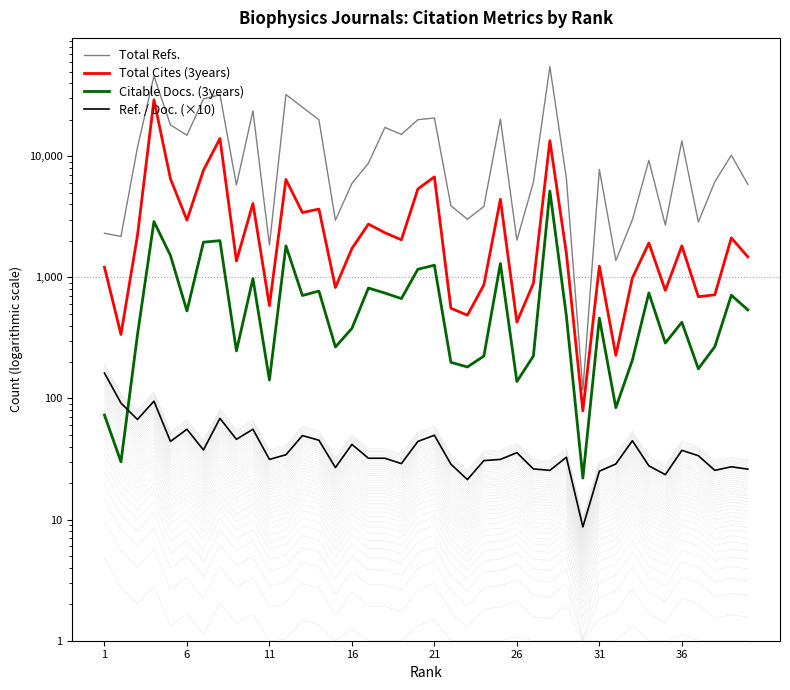

Reading left to right, list all the values displayed in this chart.

Total Refs.: 2310.0	2180.0	11826.0	45984.0	18141.0	14912.0	29689.0	32245.0	5789.0	23727.0	1851.0	32333.0	25421.0	20010.0	2959.0	5960.0	8754.0	17298.0	15142.0	20031.0	20697.0	3906.0	3017.0	3851.0	20288.0	2030.0	6089.0	54976.0	6585.0	117.0	7787.0	1377.0	2984.0	9238.0	2700.0	13421.0	2861.0	6157.0	10201.0	5859.0
Total Cites (3years): 1213.0	338.0	2214.0	29247.0	6522.0	2968.0	7651.0	14008.0	1366.0	4075.0	584.0	6430.0	3428.0	3663.0	825.0	1730.0	2752.0	2336.0	2043.0	5368.0	6757.0	556.0	487.0	866.0	4411.0	427.0	892.0	13454.0	1584.0	79.0	1238.0	227.0	987.0	1920.0	780.0	1820.0	692.0	718.0	2118.0	1477.0
Citable Docs. (3years): 73.0	30.0	335.0	2887.0	1517.0	528.0	1951.0	2009.0	247.0	976.0	142.0	1822.0	708.0	771.0	266.0	379.0	816.0	742.0	668.0	1167.0	1259.0	199.0	182.0	224.0	1300.0	138.0	224.0	5157.0	481.0	22.0	461.0	84.0	207.0	744.0	287.0	426.0	176.0	268.0	712.0	539.0
Ref. / Doc. (×10): 162.1	91.7	67.1	95.0	44.2	55.7	37.6	68.5	46.0	55.7	31.4	34.3	49.4	45.2	26.9	41.8	32.1	32.1	29.0	44.2	49.7	28.7	21.4	30.7	31.4	35.7	26.2	25.5	32.7	8.7	25.1	28.8	44.8	27.8	23.5	37.3	33.7	25.5	27.3	26.1